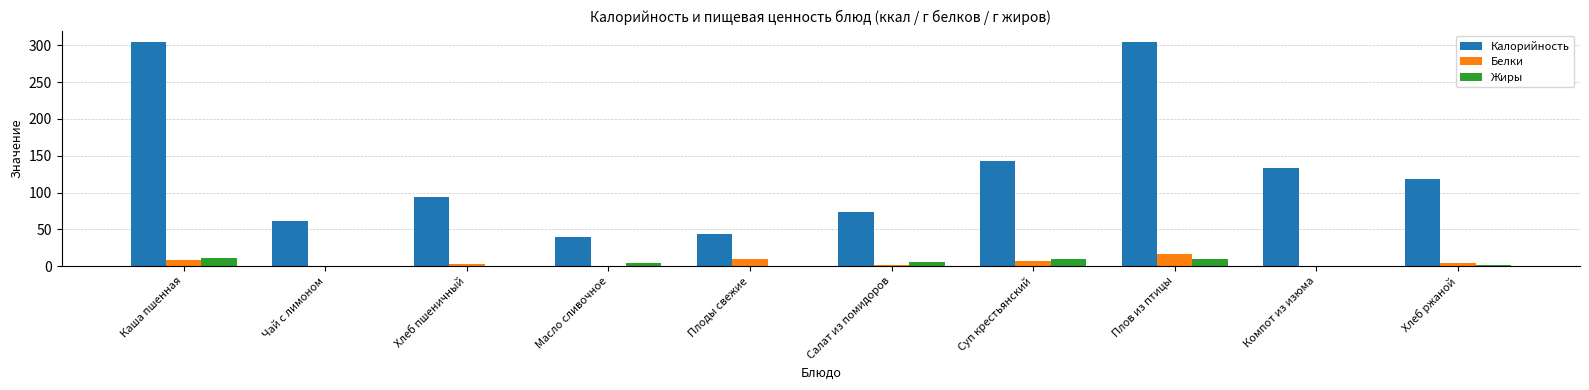

Is the value of Белки at Чай с лимоном greater than the value of Калорийность at Салат из помидоров?

No